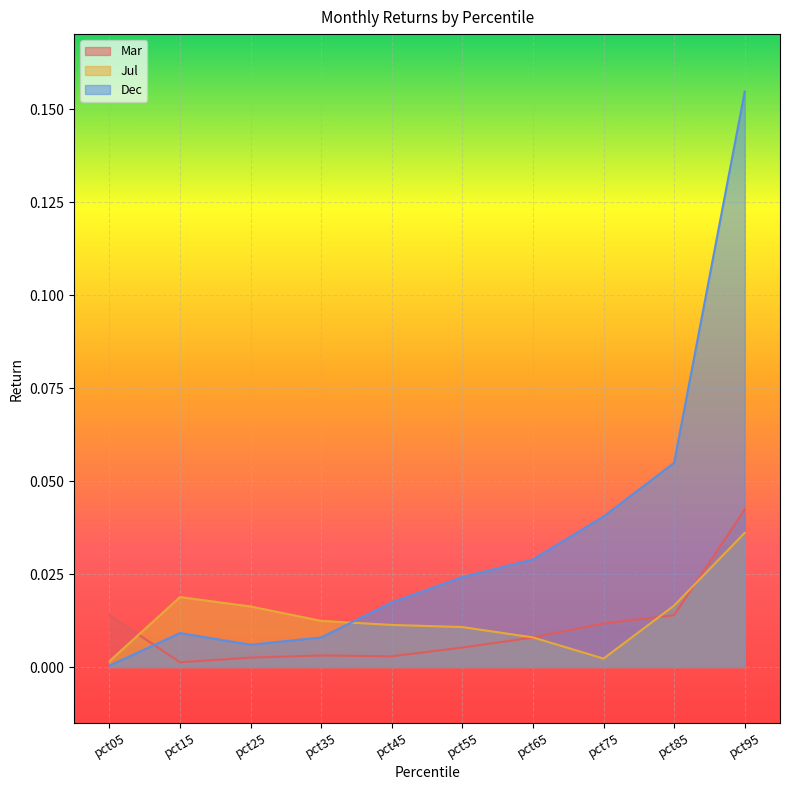

True or false: Mar and Dec cross at least once.

True